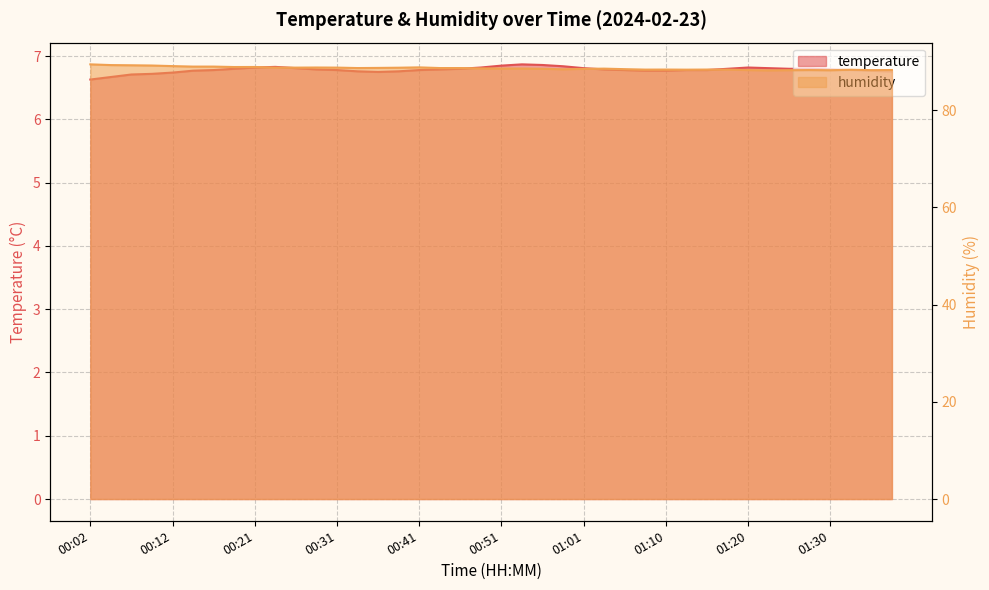

What is the greatest value displayed?

89.4